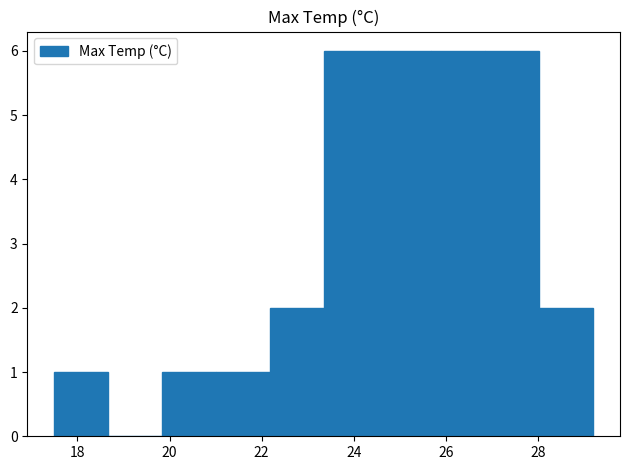

Reading left to right, transcribe this chart: for each bar, give the range it covers on the x-axis and its height. Neither the bar edges nor the heights are printed on the chart, so give them approximately, as read against the axes.

17.6 to 18.6: 1
18.6 to 19.8: 0
19.8 to 21.0: 1
21.0 to 22.2: 1
22.2 to 23.4: 2
23.4 to 24.6: 6
24.6 to 25.6: 6
25.6 to 26.8: 6
26.8 to 28.0: 6
28.0 to 29.2: 2